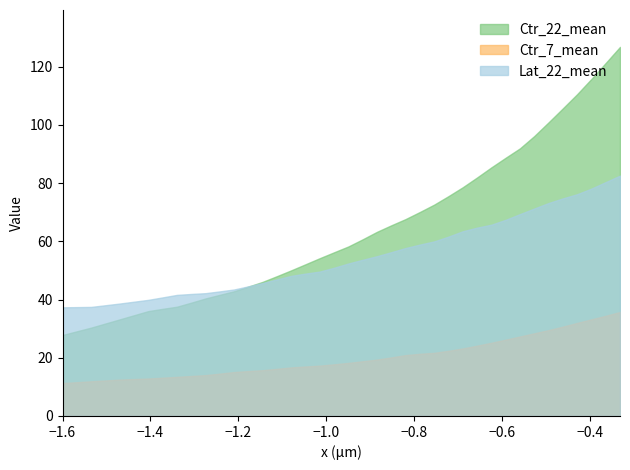

How many data points in Ctr_7_mean are less than 18?

20